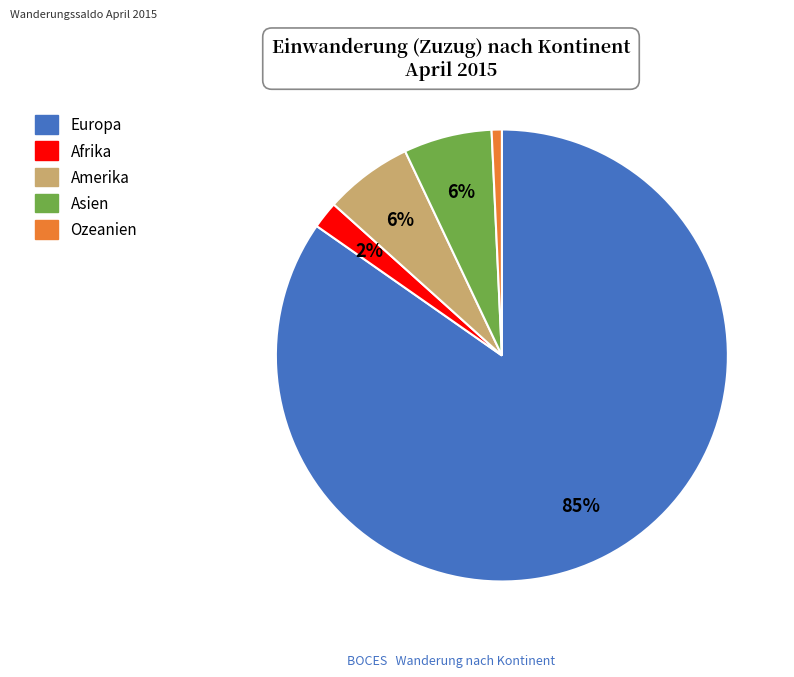

The Ozeanien slice represents 10% of the pie. True or false?

False